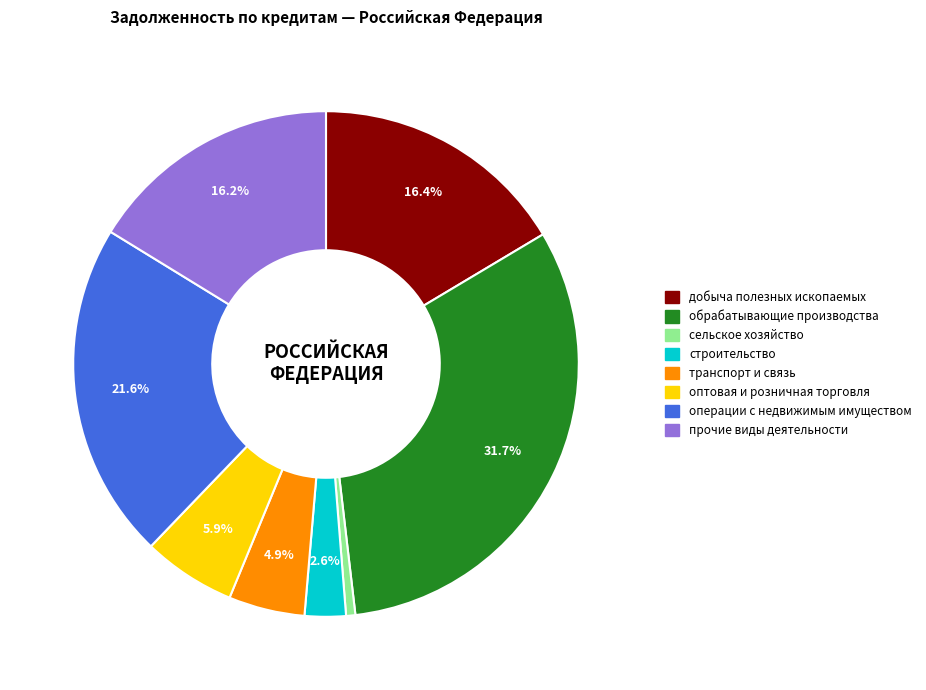

What percentage is the добыча полезных ископаемых slice, to the nearest percent?

16%